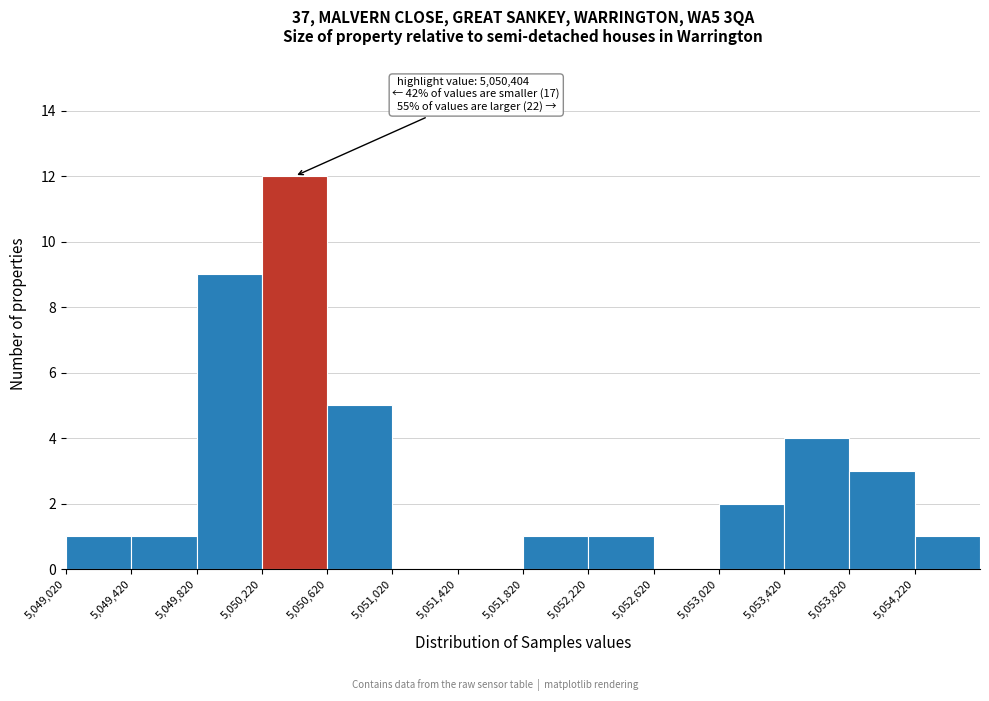

Over which range of the x-axis is the bar tallest?

5050220 to 5050620